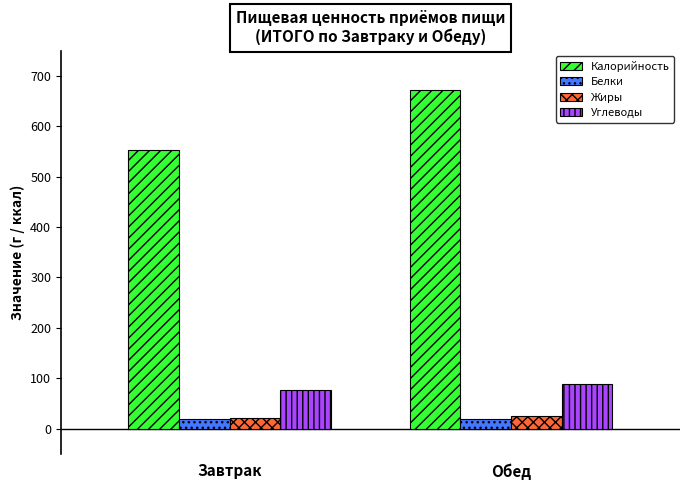

Is it true that Жиры equals 20.3 at Завтрак?

True